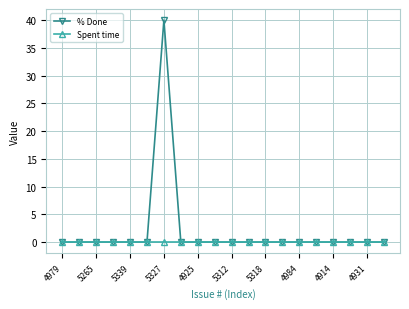

Reading left to right, extract all data points from this chart.

% Done: 0	0	0	0	0	0	40	0	0	0	0	0	0	0	0	0	0	0	0	0
Spent time: 0	0	0	0	0	0	0	0	0	0	0	0	0	0	0	0	0	0	0	0